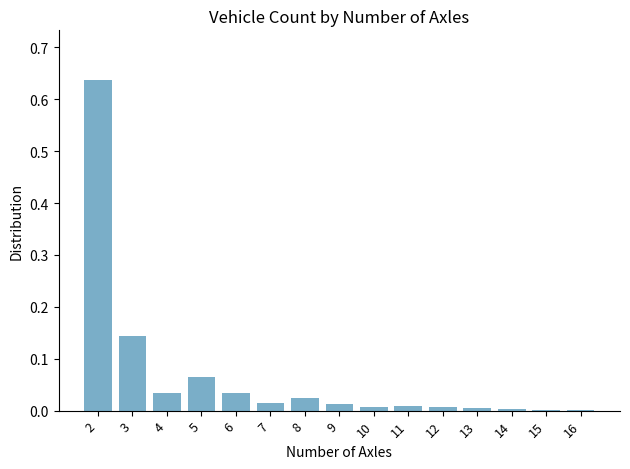

Which label corresponds to the largest value in the chart?

2